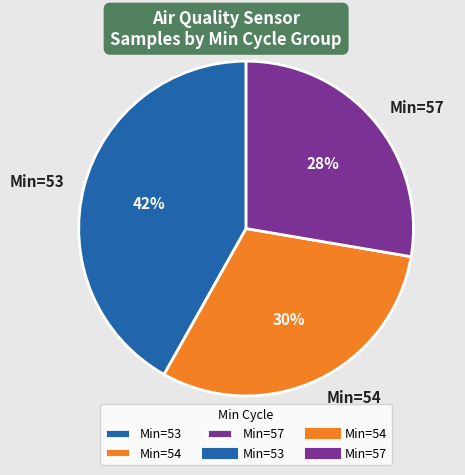

How many segments does this pie chart have?

3